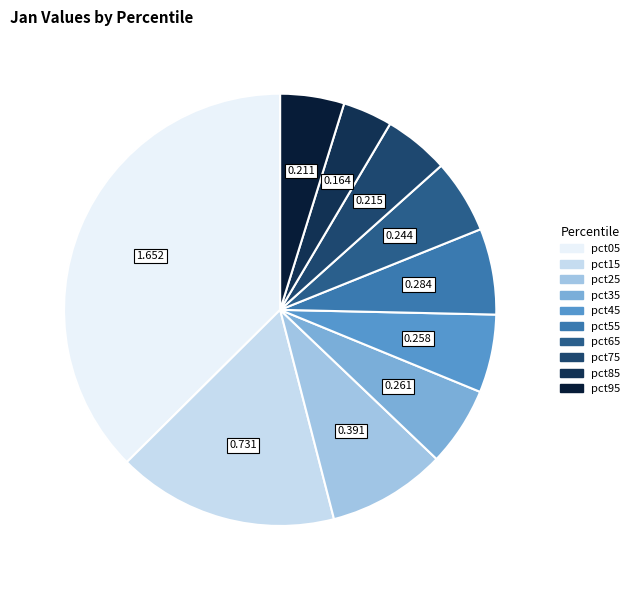

Does pct35 represent more than half of the total?

No